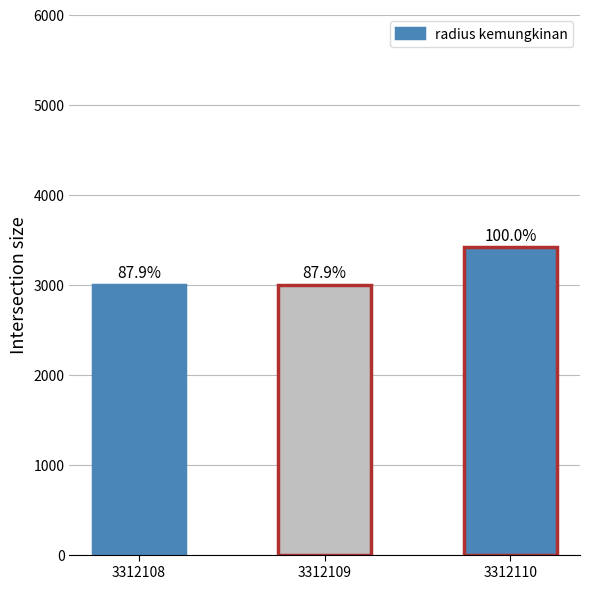

Are the bars horizontal?

No